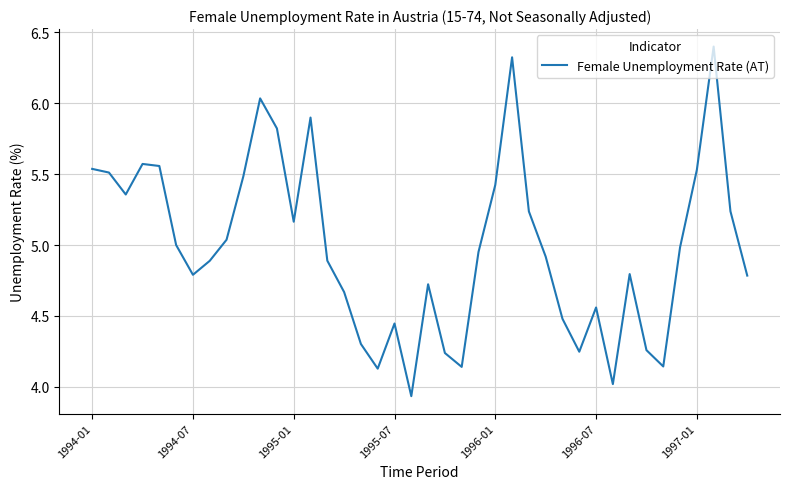

What is the maximum value shown in the chart?

6.4